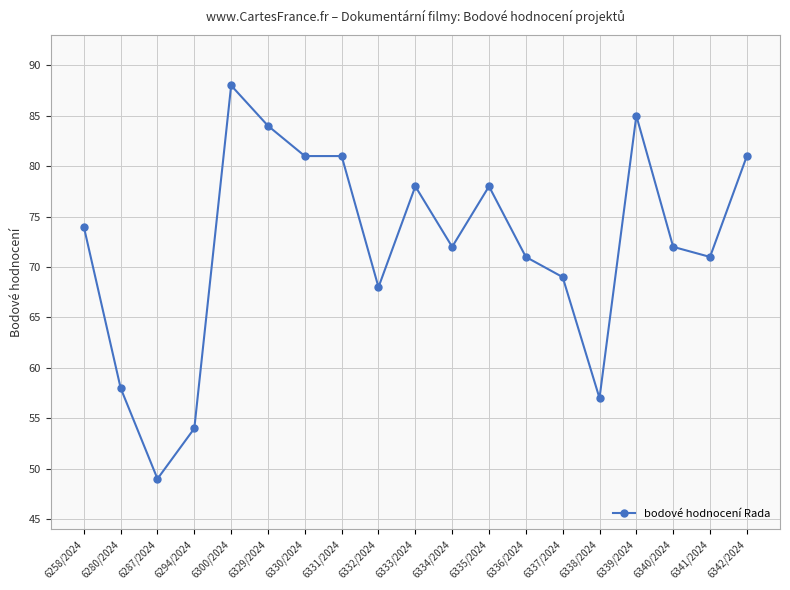

Which has a higher value, 6337/2024 or 6338/2024?

6337/2024